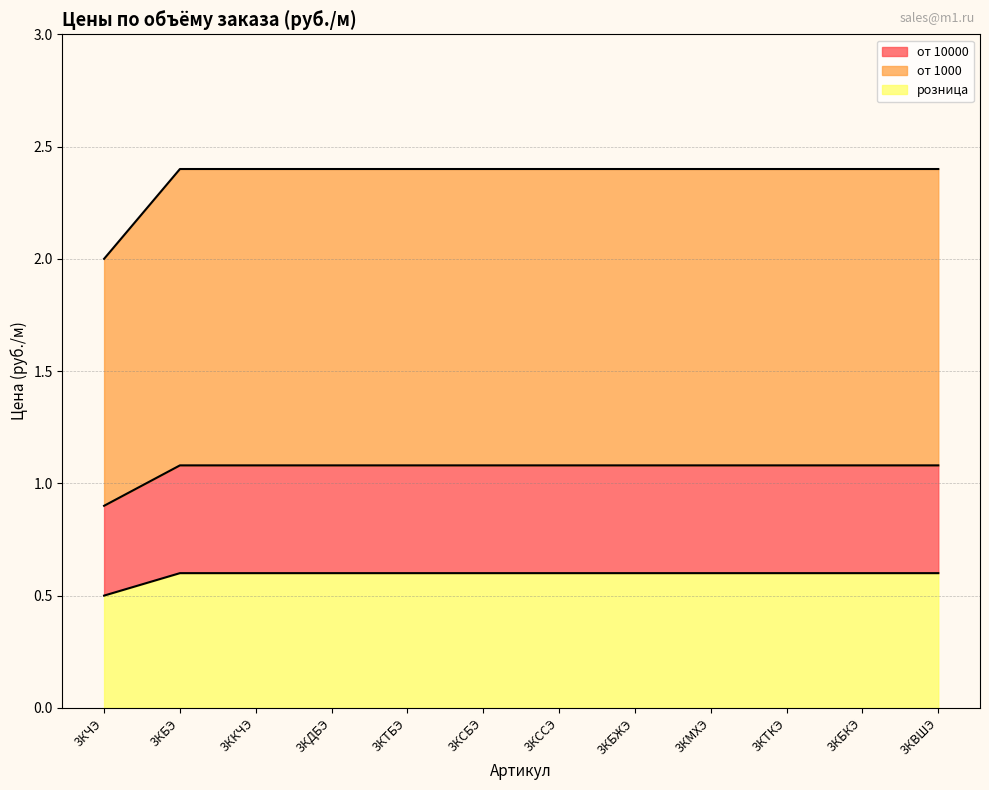

True or false: от 10000 and розница intersect in this chart.

False